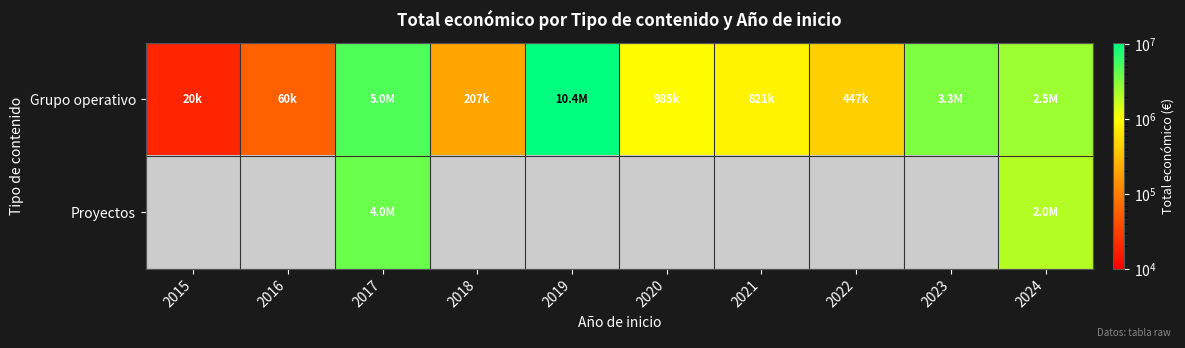

The value of Grupo operativo at 2022 is 775012.9. True or false?

False